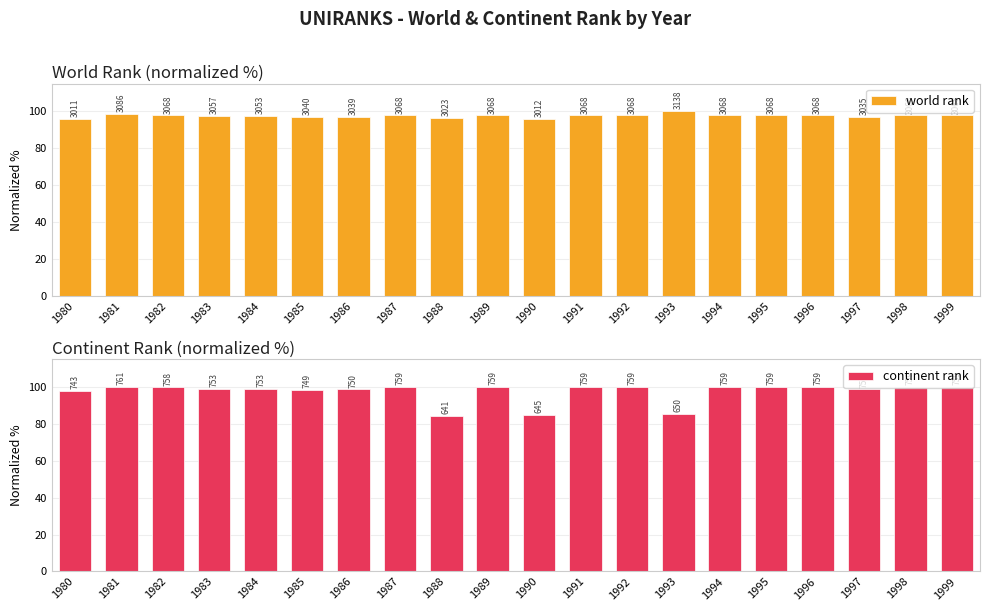

List the series in order of their peak value, highest first.

world rank, continent rank